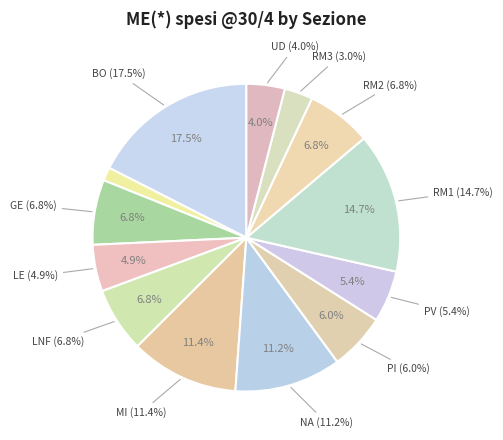

How many slices are in this pie chart?

13